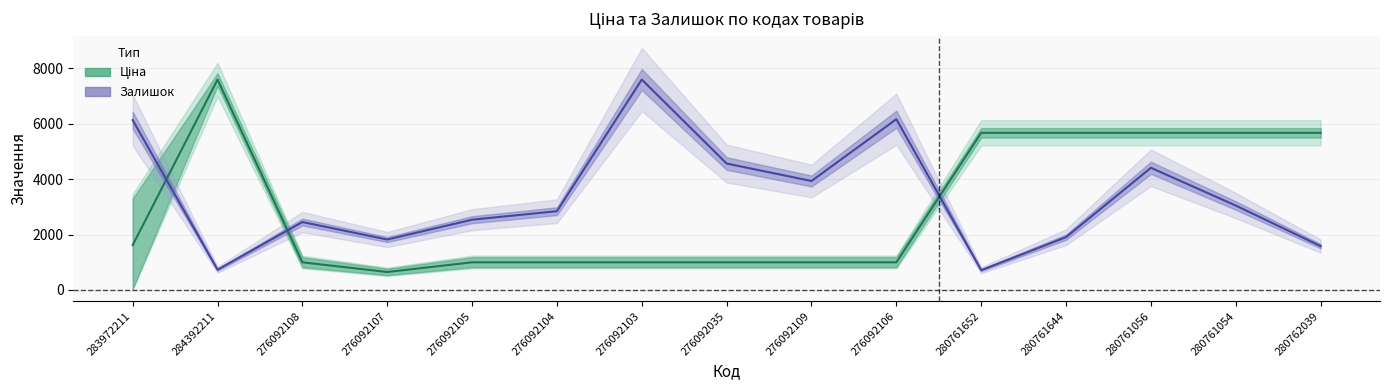

What is the label of the 13th point from the left?

280761056